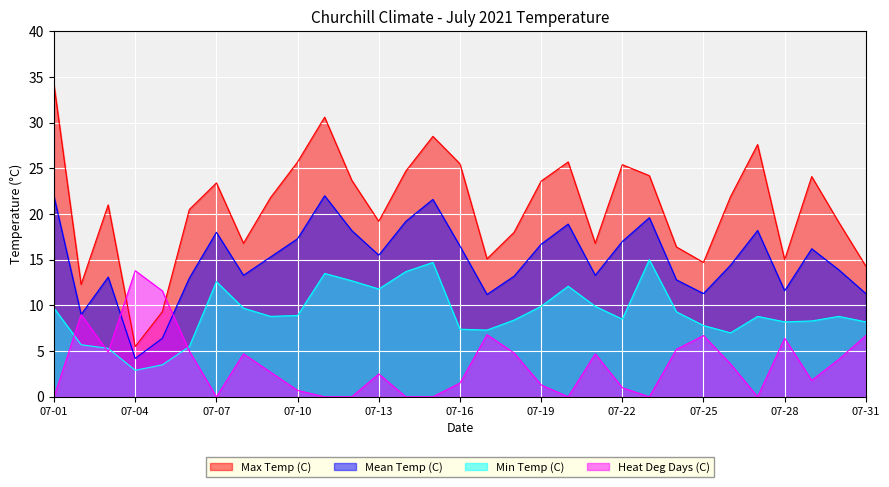

Which series has the widest spread of values?

Max Temp (C)